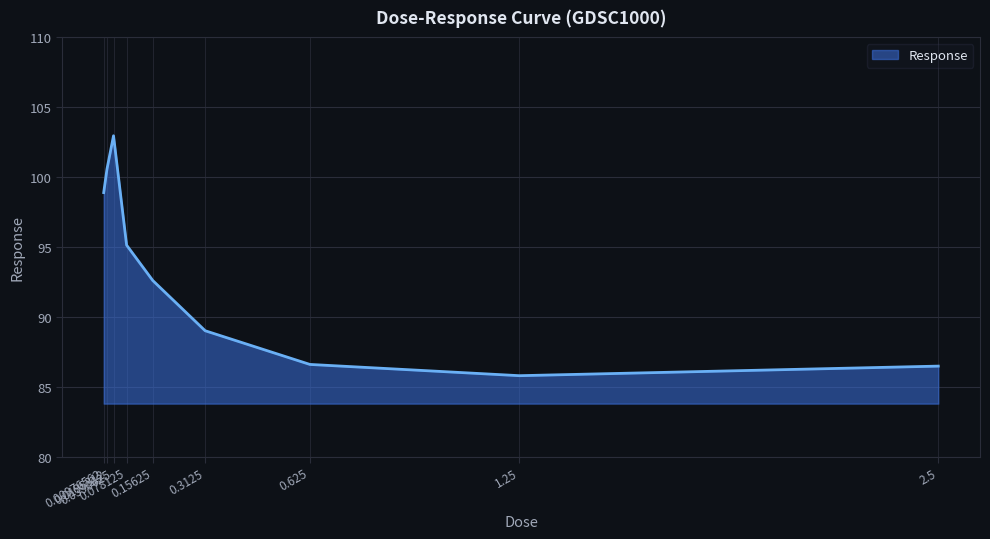

How many categories are shown in the chart?

9